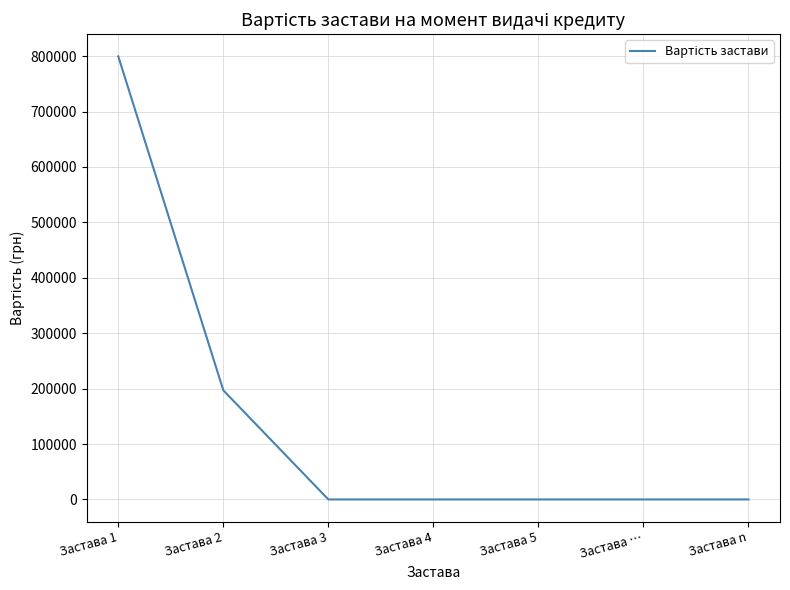

Is it true that the value at Застава 5 is 0?

True